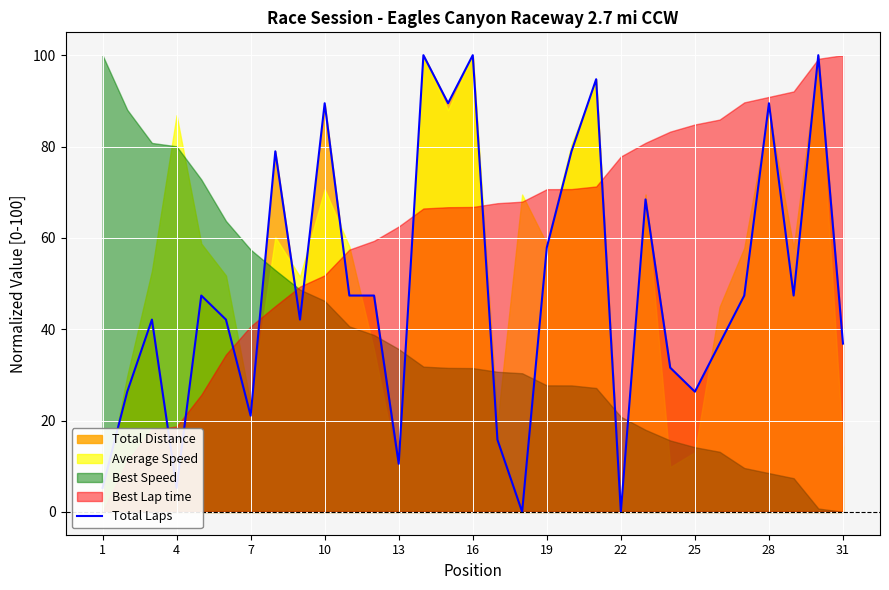

What is the maximum value for Total Laps?

100.0